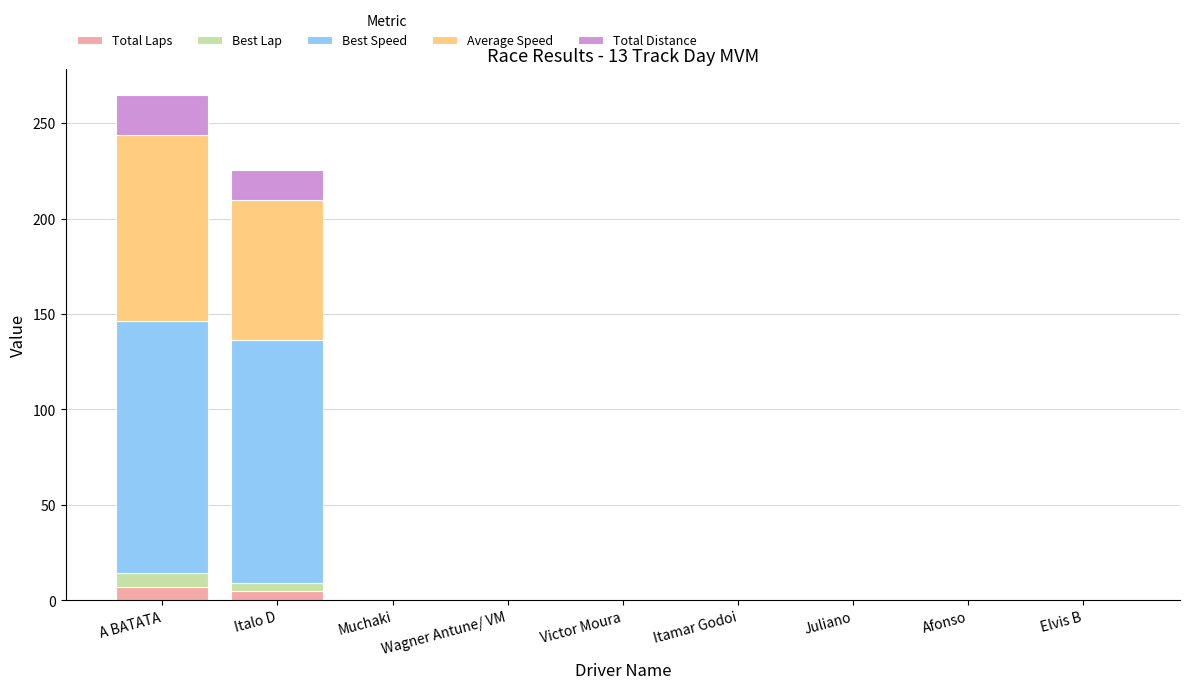

At which category is the sum across all series the highest?

A BATATA